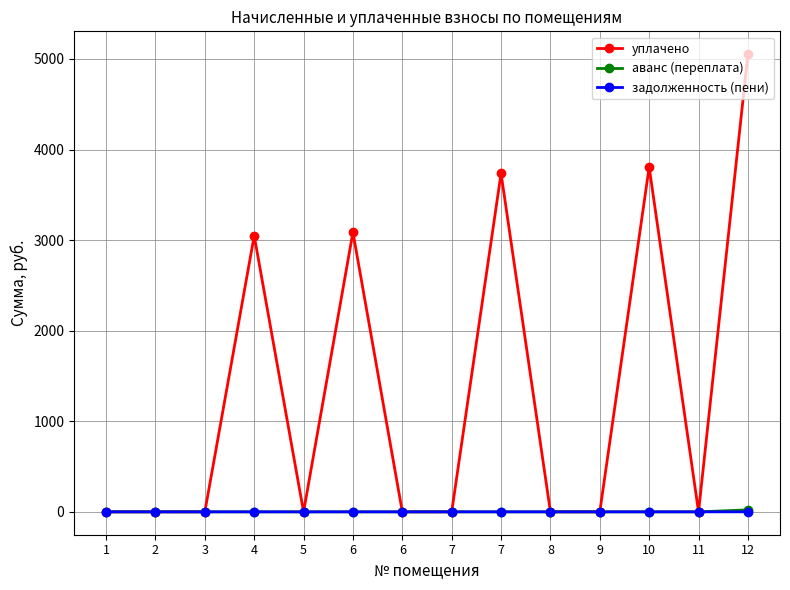

At how many categories does at least one series exceed 3568?

3